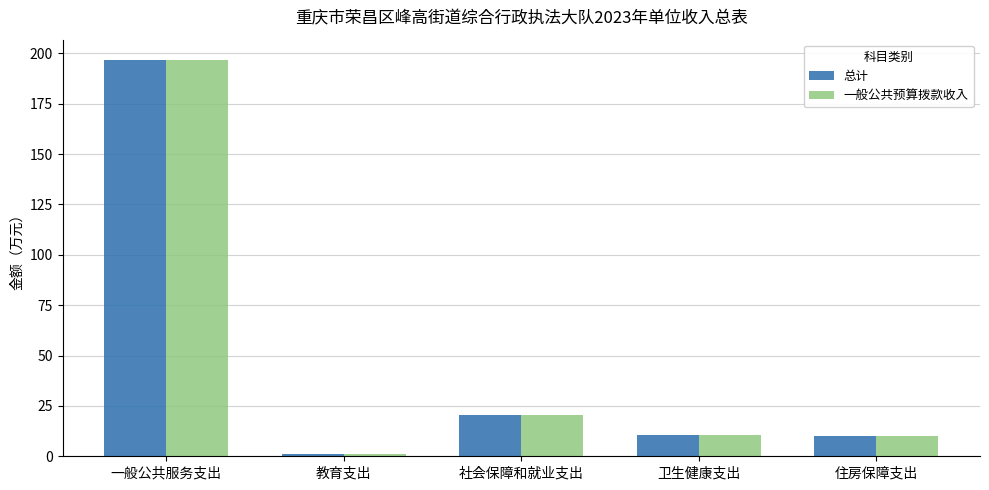

Count the number of categories in the chart.

5